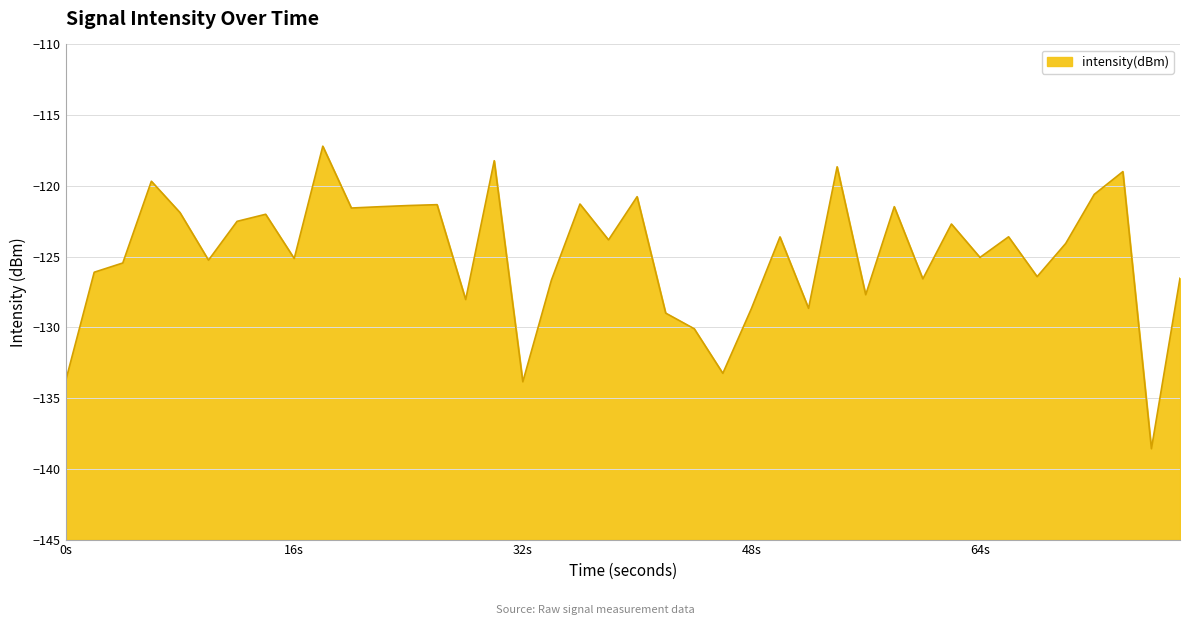

What is the difference between the maximum and second lowest values?

16.7